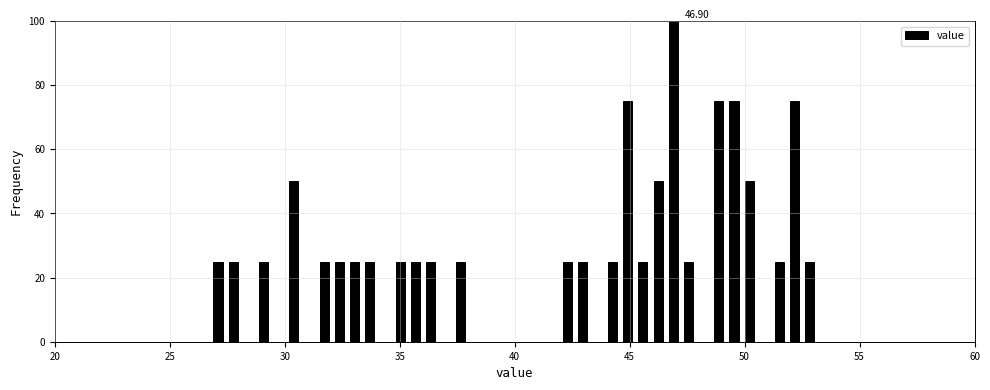

Around what value on the x-axis is the tallest bar? Give the approximate position of its centre, as read against the axis.

47.0